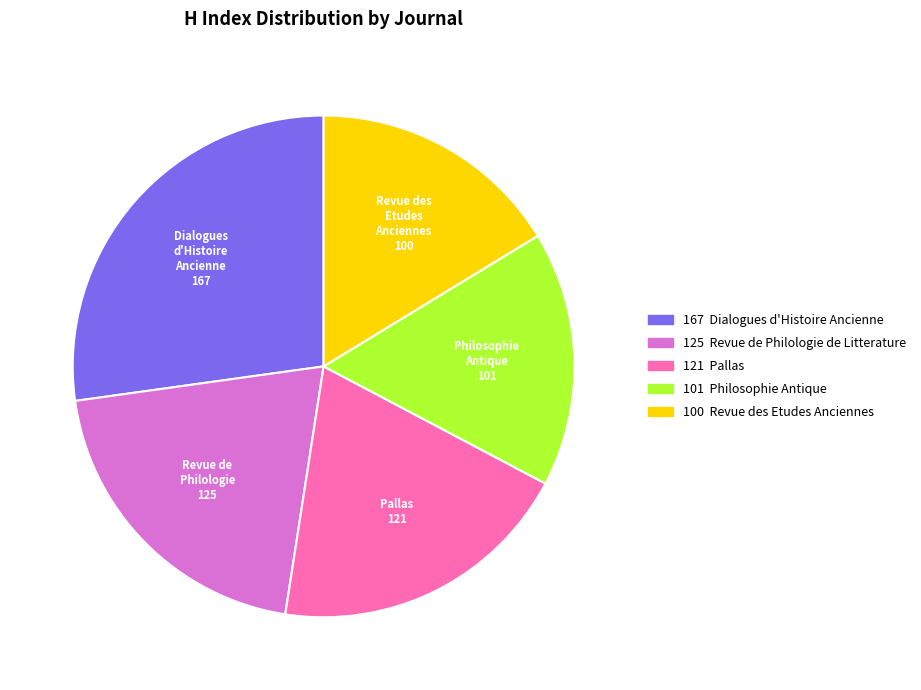

Is there a majority slice in this chart?

No